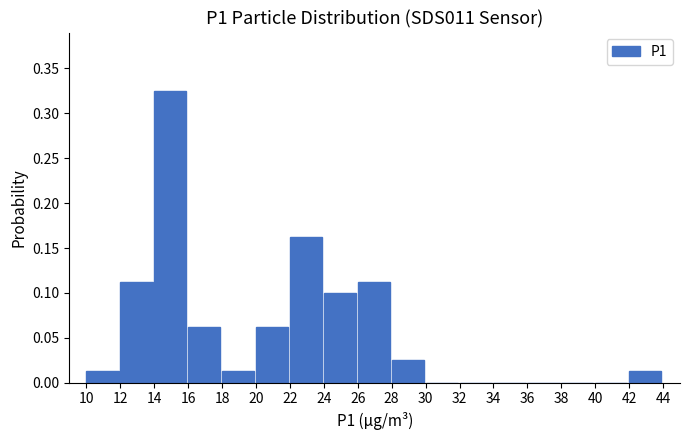

Reading left to right, list every bar in this chart as the range it spans on the x-axis followed by its height. The values are not printed on the chart, so give them approximately, as read against the axis.

10 to 12: 0.015
12 to 14: 0.115
14 to 16: 0.325
16 to 18: 0.065
18 to 20: 0.015
20 to 22: 0.065
22 to 24: 0.165
24 to 26: 0.100
26 to 28: 0.115
28 to 30: 0.025
30 to 32: 0
32 to 34: 0
34 to 36: 0
36 to 38: 0
38 to 40: 0
40 to 42: 0
42 to 44: 0.015